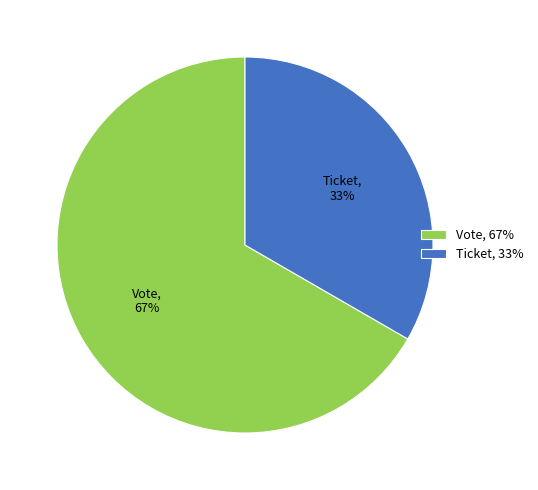

Which category has the biggest portion of the pie?

Vote